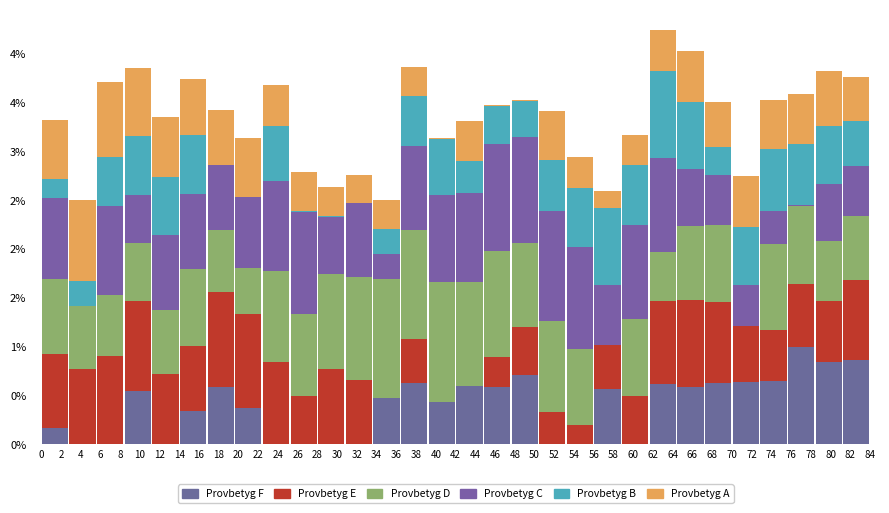

Are the bars horizontal?

No